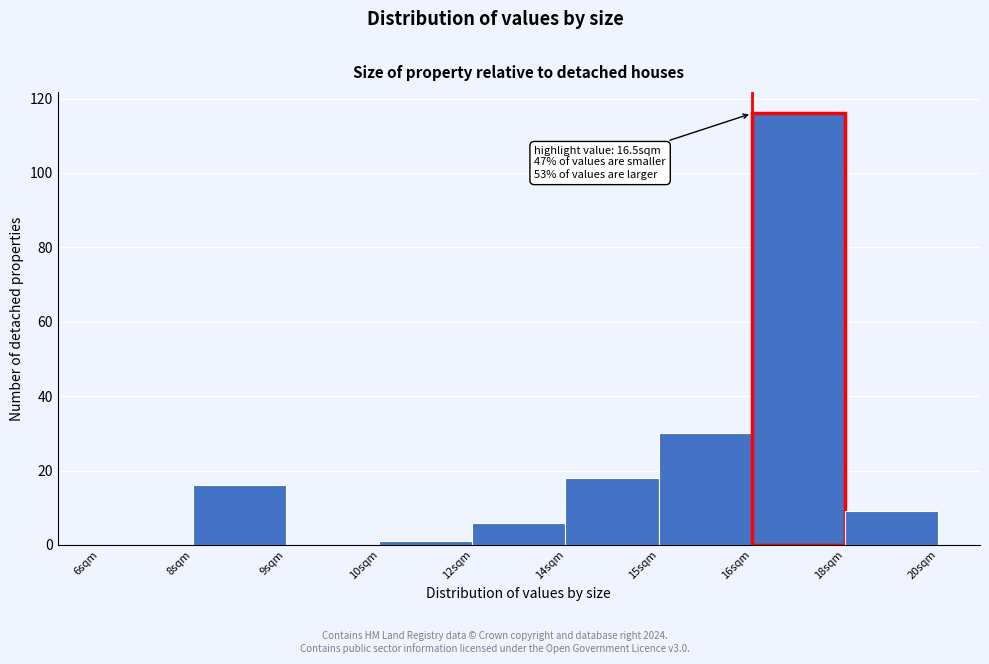

Reading left to right, what are all the values shown in this chart?

6sqm=0	8sqm=16	9sqm=0	10sqm=1	12sqm=6	14sqm=18	15sqm=30	16sqm=116	18sqm=9